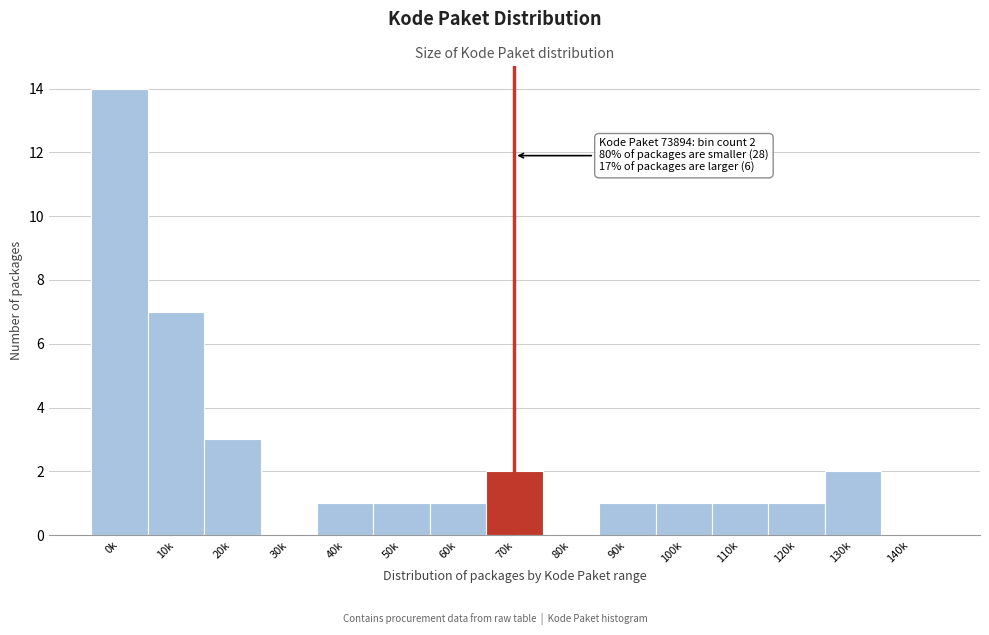

Reading left to right, list all the values displayed in this chart.

0k=14	10k=7	20k=3	30k=0	40k=1	50k=1	60k=1	70k=2	80k=0	90k=1	100k=1	110k=1	120k=1	130k=2	140k=0